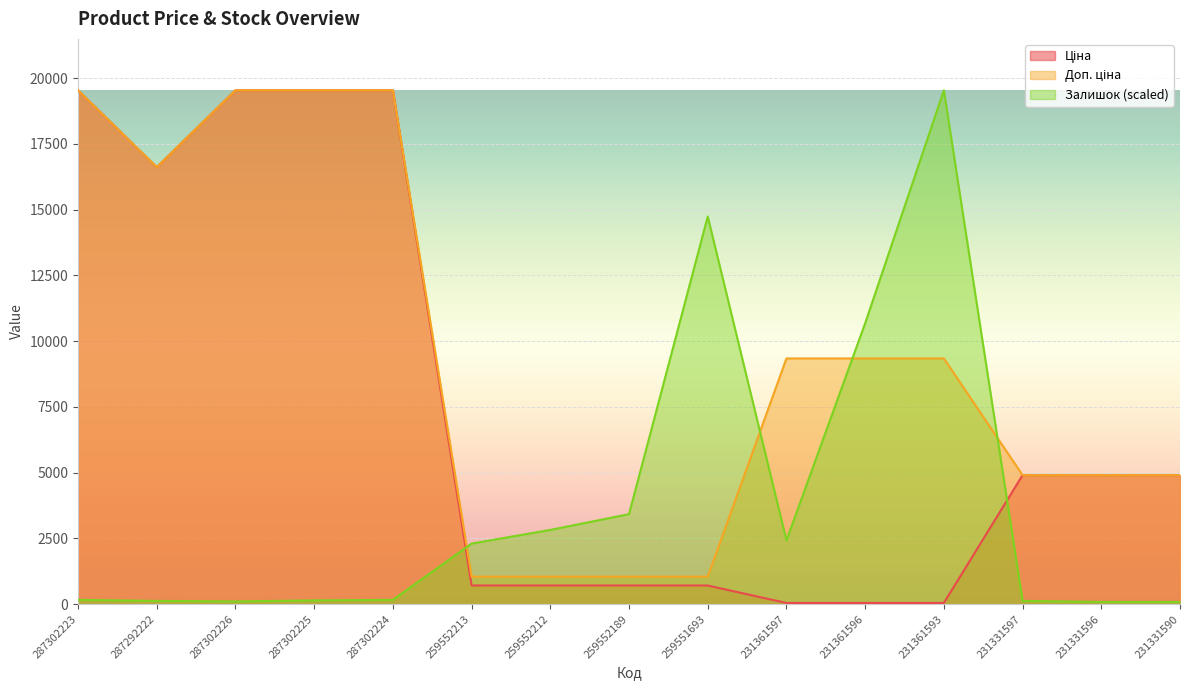

What are all the series names shown in the legend?

Ціна, Доп. ціна, Залишок